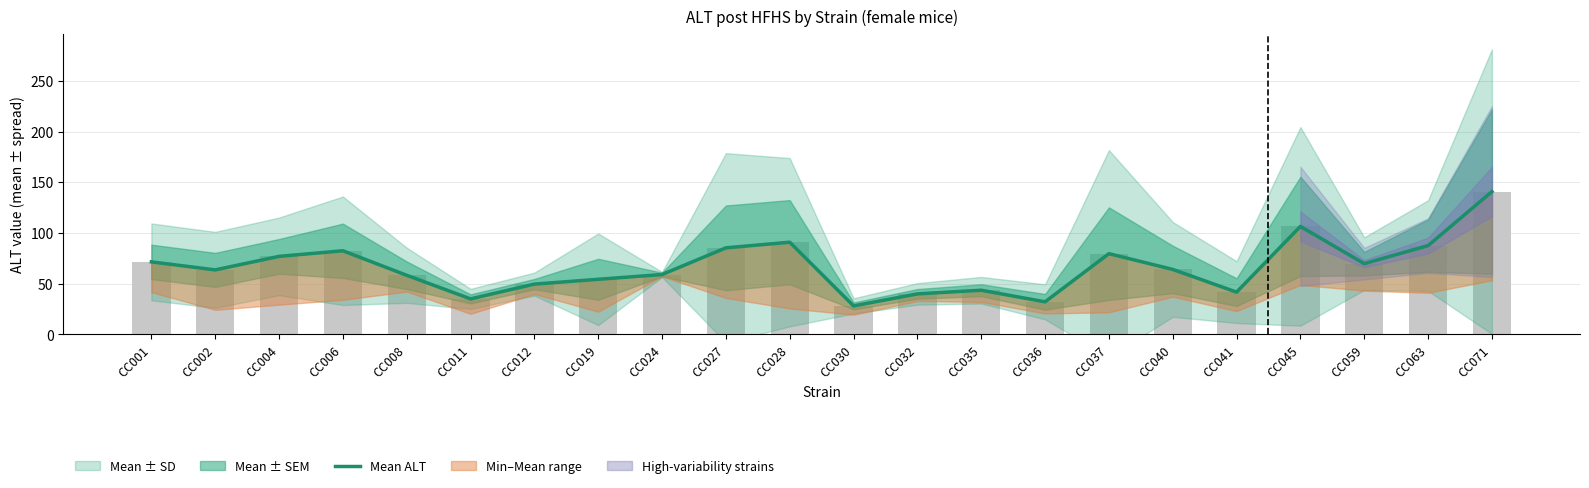

Rank the categories by value from highest to lowest.

CC071, CC045, CC028, CC063, CC027, CC006, CC037, CC004, CC001, CC059, CC040, CC002, CC024, CC008, CC019, CC012, CC035, CC041, CC032, CC011, CC036, CC030